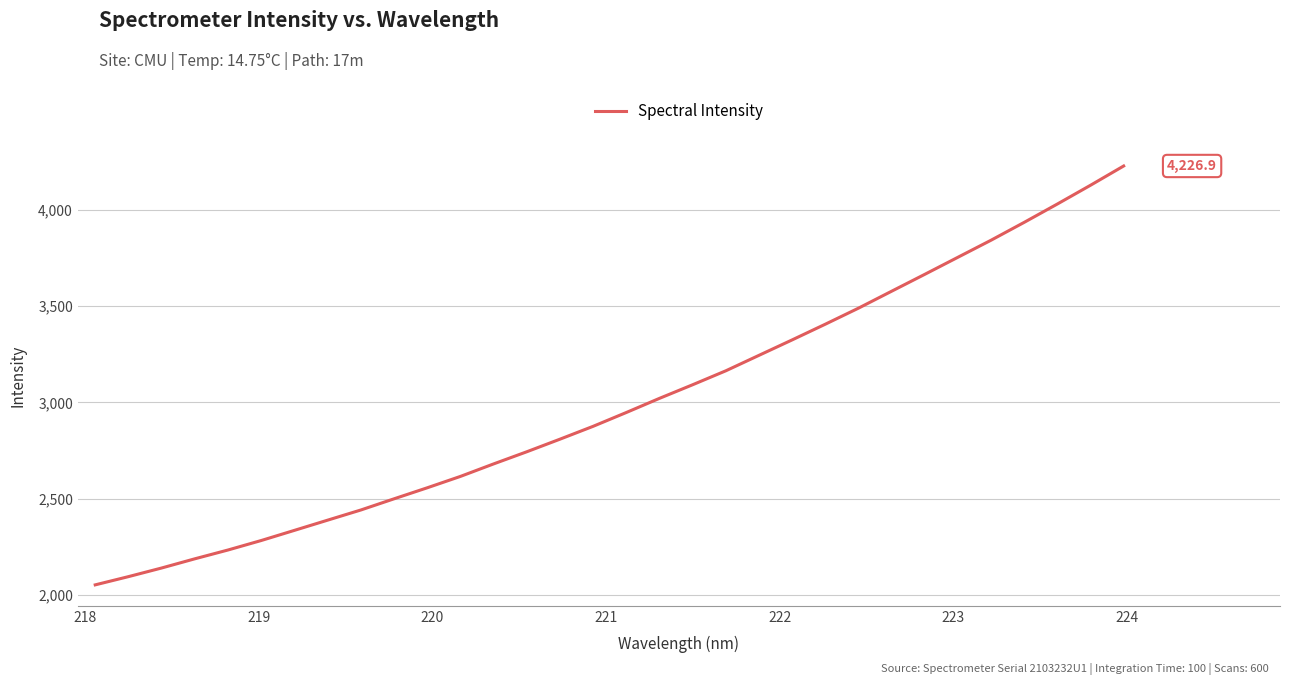

What is the difference between the maximum and minimum values?

2173.2